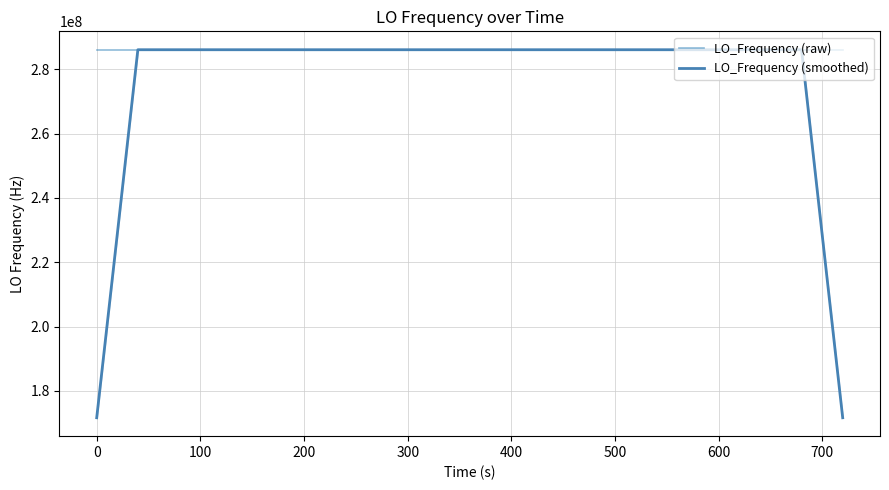

What is the maximum value for LO_Frequency (raw)?

286047002.8